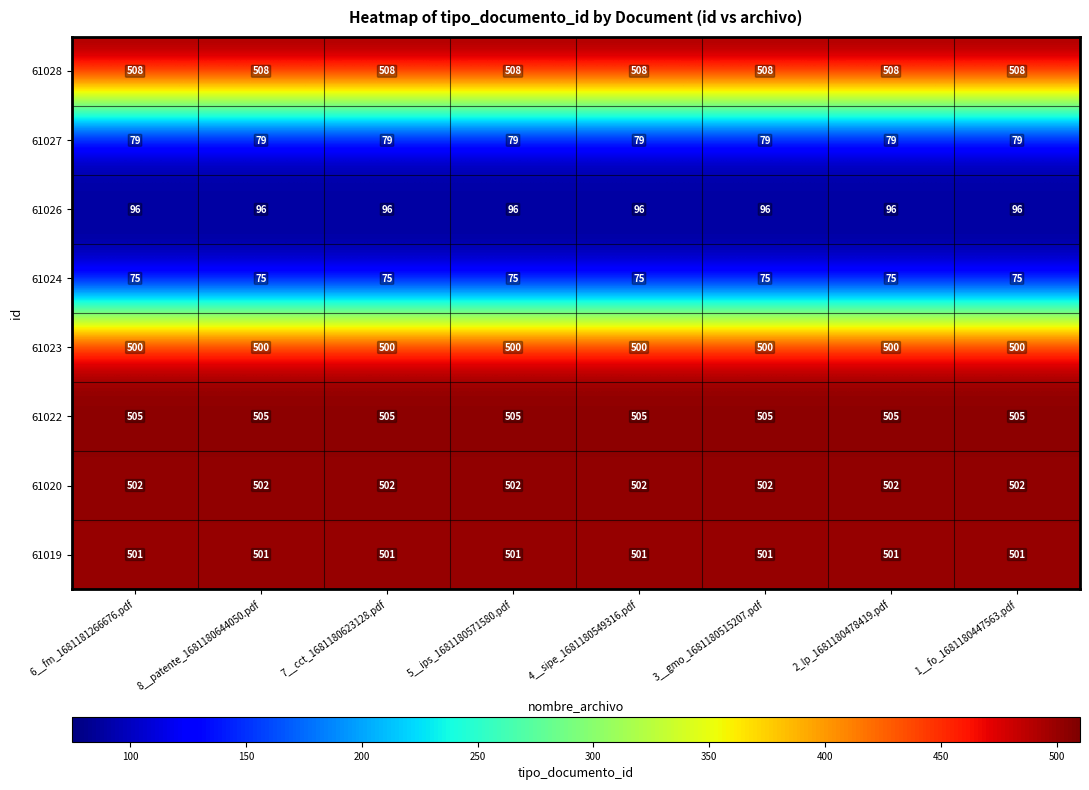

Is it true that 61020 equals 819 at 8__patente_1681180644050.pdf?

False